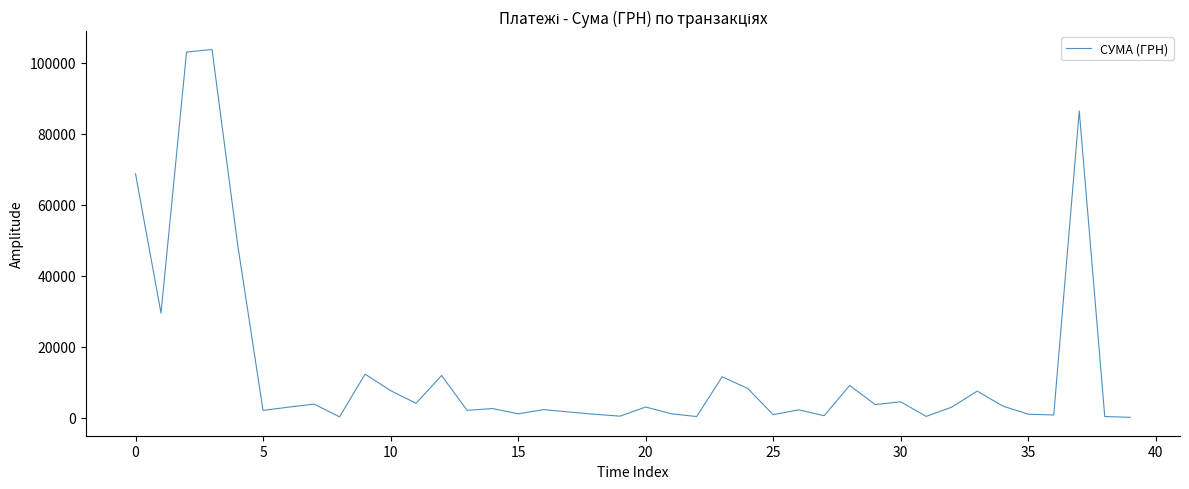

What is the sum of all values?

557370.4